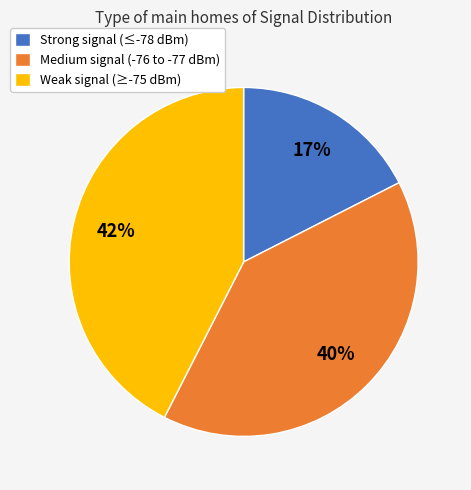

Which has a higher value, Strong signal (≤-78 dBm) or Weak signal (≥-75 dBm)?

Weak signal (≥-75 dBm)